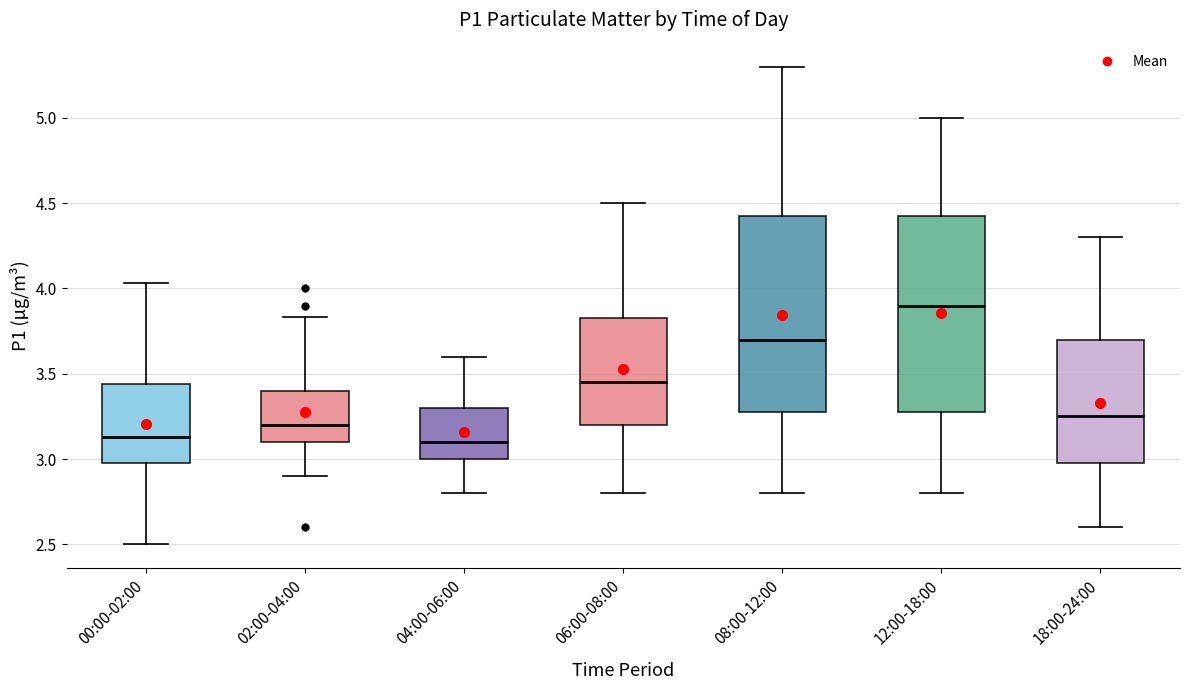

Reading left to right, transcribe this box plot: for each box, give where its median line is, the range the box spans, and where its two whiskers end, as read against the y-axis. The values are not printed on the chart, so give them approximately, as read against the axis.

00:00-02:00: median 3.15, box 3.00 to 3.45, whiskers 2.50 to 4.05
02:00-04:00: median 3.20, box 3.10 to 3.40, whiskers 2.90 to 3.85
04:00-06:00: median 3.10, box 3.00 to 3.30, whiskers 2.80 to 3.60
06:00-08:00: median 3.45, box 3.20 to 3.85, whiskers 2.80 to 4.50
08:00-12:00: median 3.70, box 3.30 to 4.45, whiskers 2.80 to 5.30
12:00-18:00: median 3.90, box 3.30 to 4.45, whiskers 2.80 to 5.00
18:00-24:00: median 3.25, box 3.00 to 3.70, whiskers 2.60 to 4.30